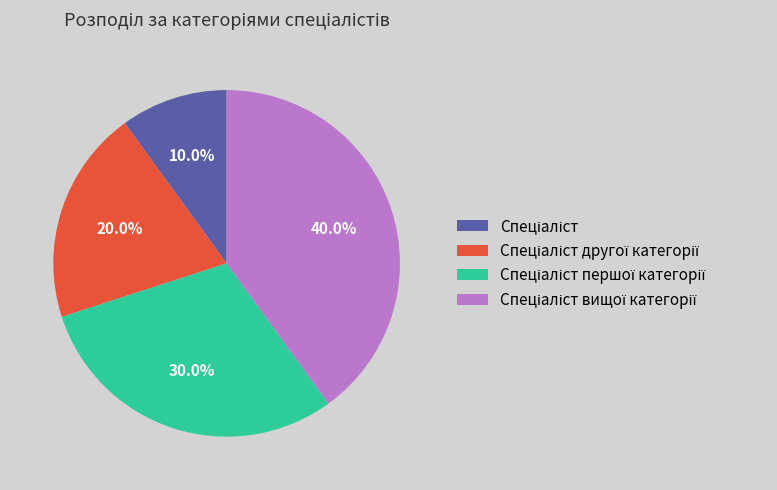

Is there a majority slice in this chart?

No